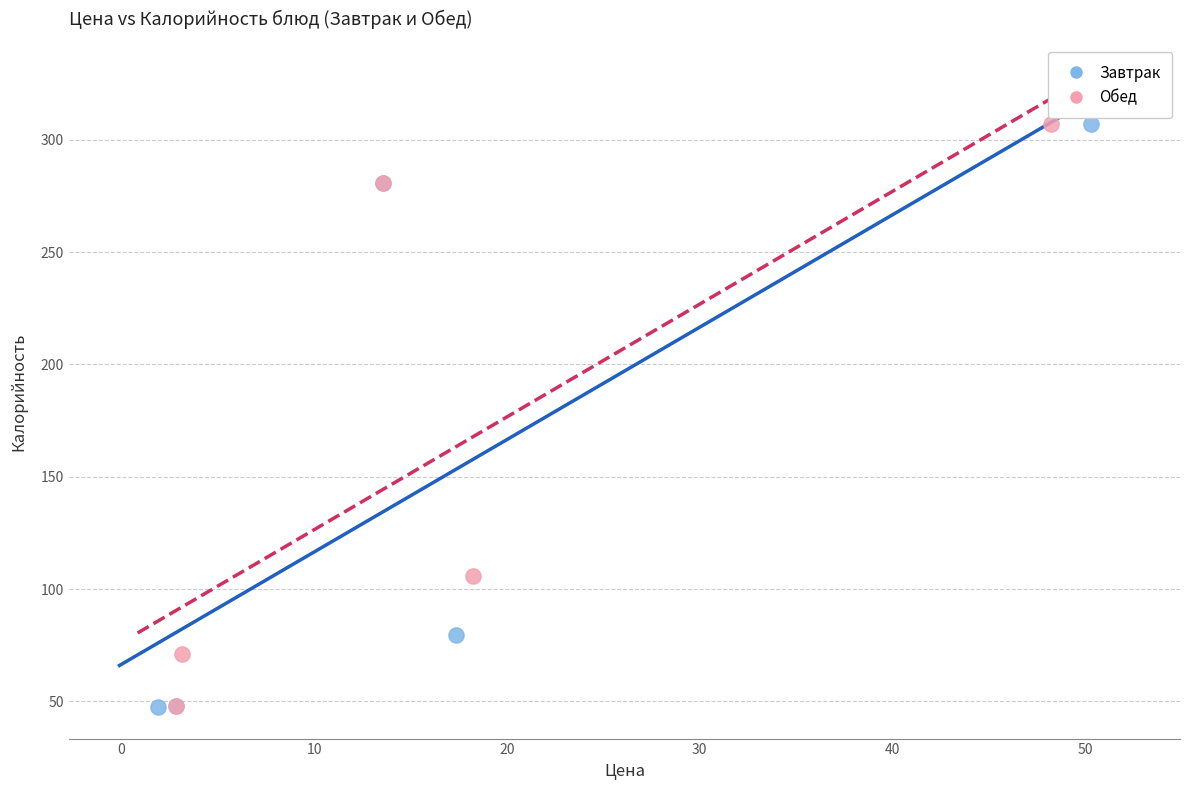

Which series has the widest spread of Y values?

Завтрак